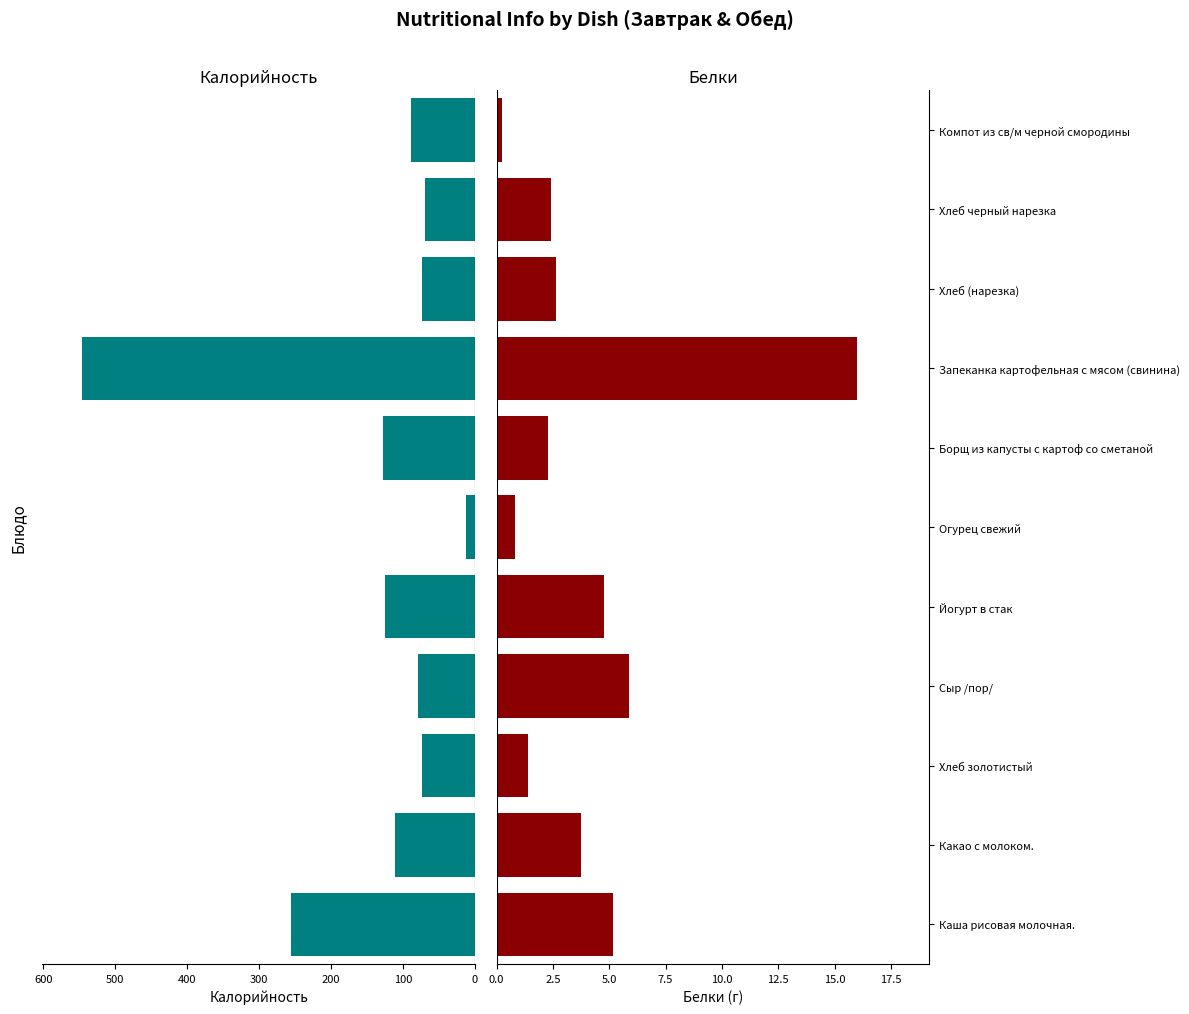

Reading right to left, list all the values displayed in this chart.

Калорийность: 89.2	69.0	73.3	546.8	128.1	13.0	125.0	79.2	74.1	110.8	255.3
Белки: 0.2	2.4	2.6	16.0	2.3	0.8	4.8	5.9	1.4	3.8	5.2